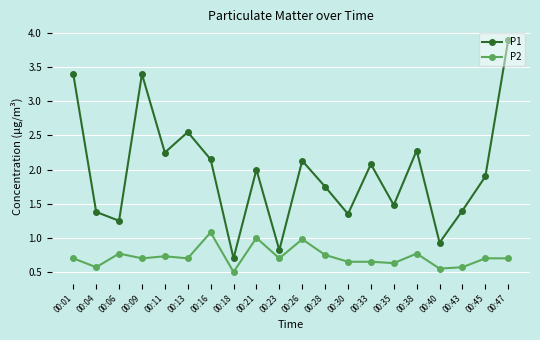

In P1, how many points are lower than both neighbors (excluding endpoints)?

7